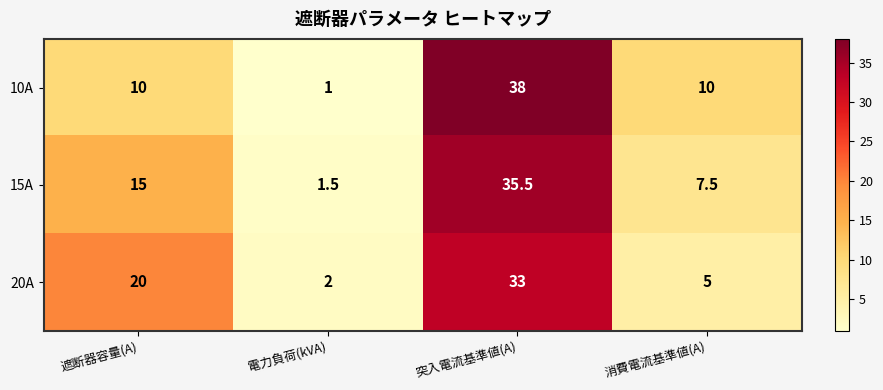

Rank the series by their average value, from lowest to highest.

10A, 15A, 20A